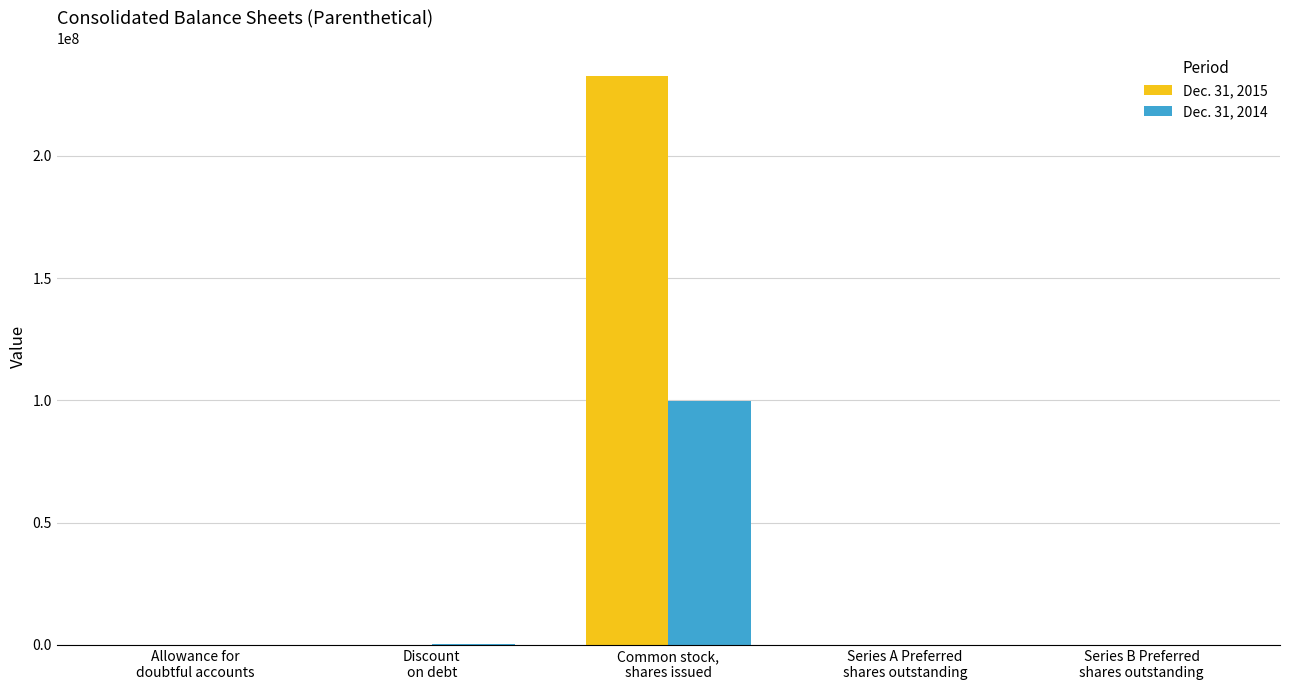

Which series has the largest total across all categories?

Dec. 31, 2015